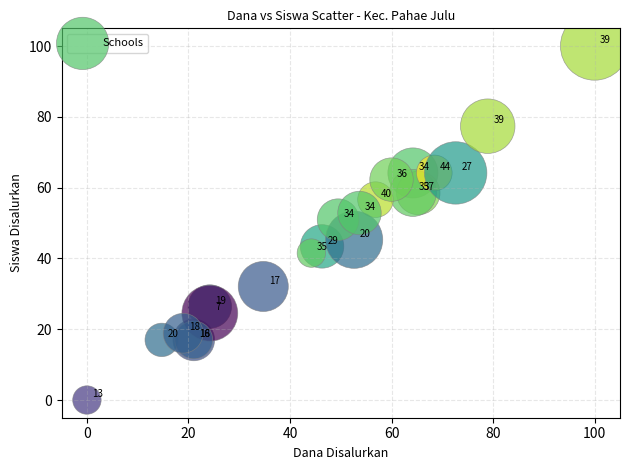

What Y value in the scatter plot is closest to 50?

50.9